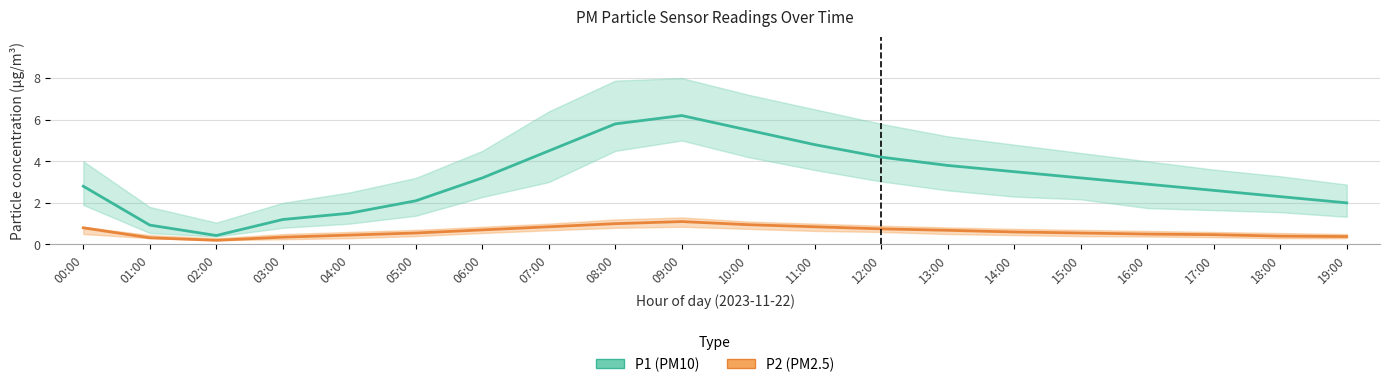

Which series changed the most between 06:00 and 11:00?

P1 (PM10)